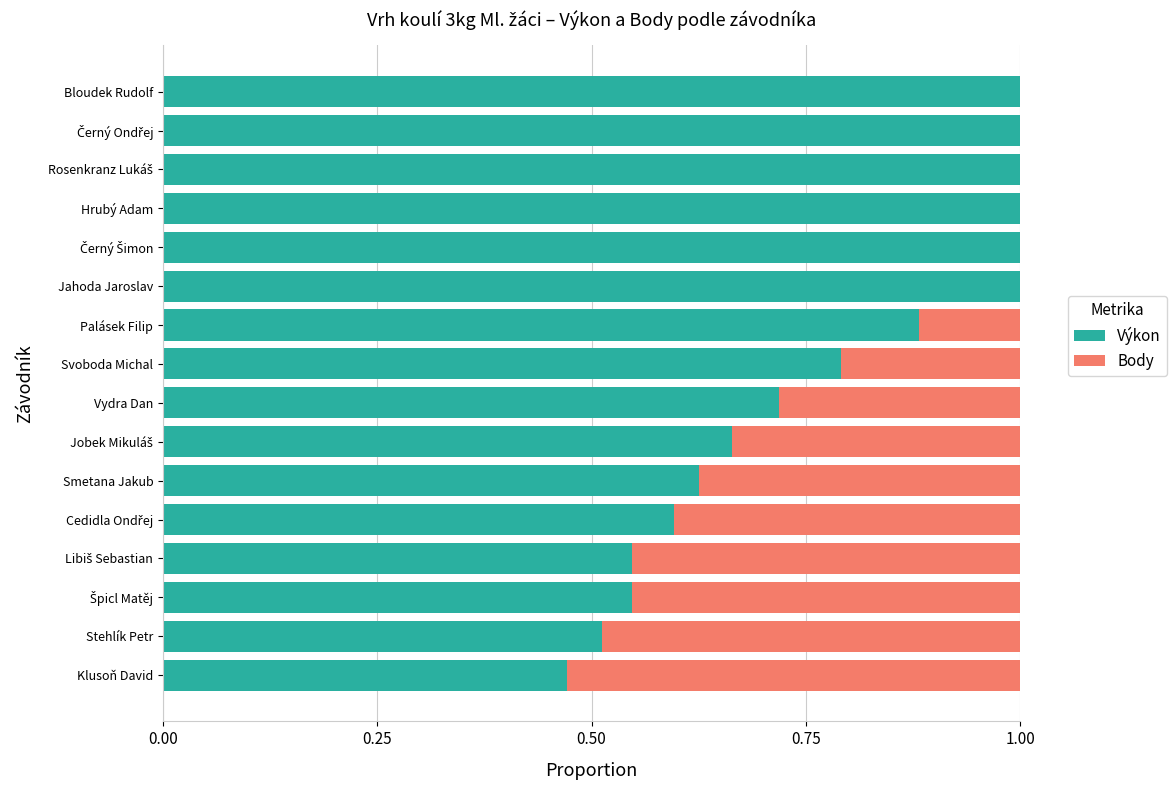

The value of Výkon at Smetana Jakub is 0.3. True or false?

False